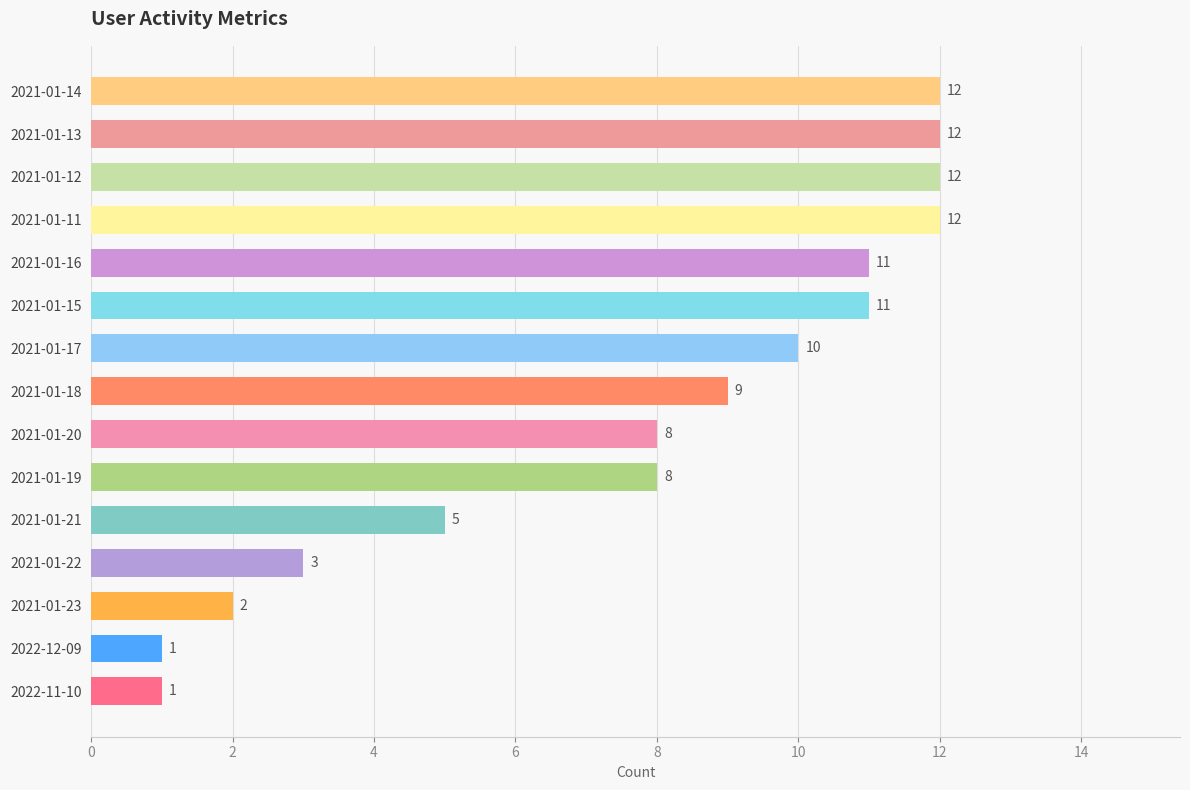

What is the sum of all values?

117